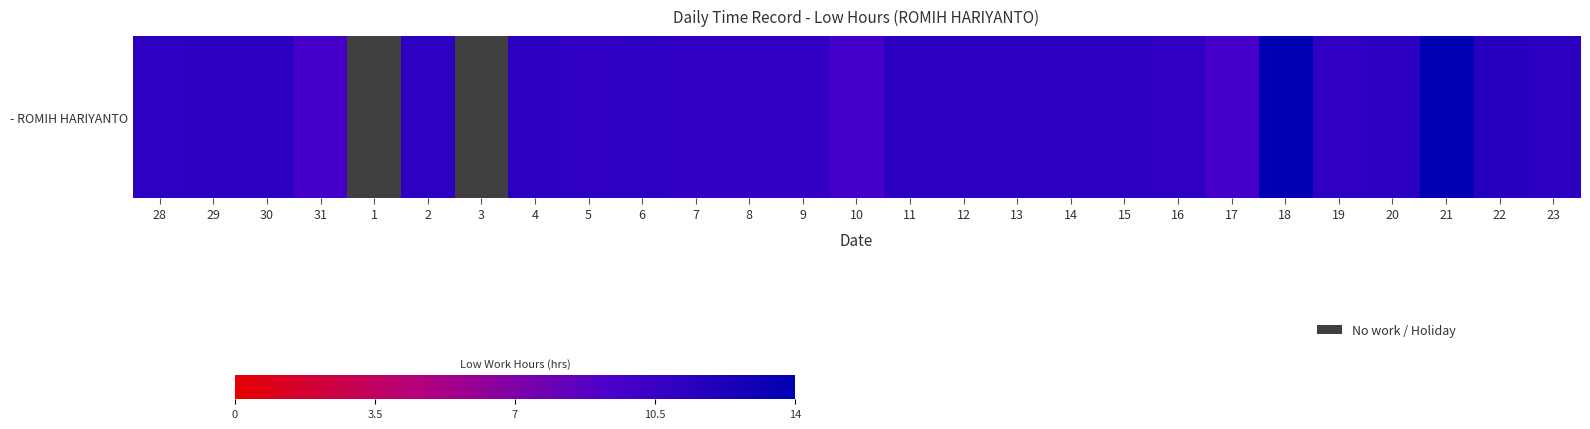

What is the sum of all values?

280.5